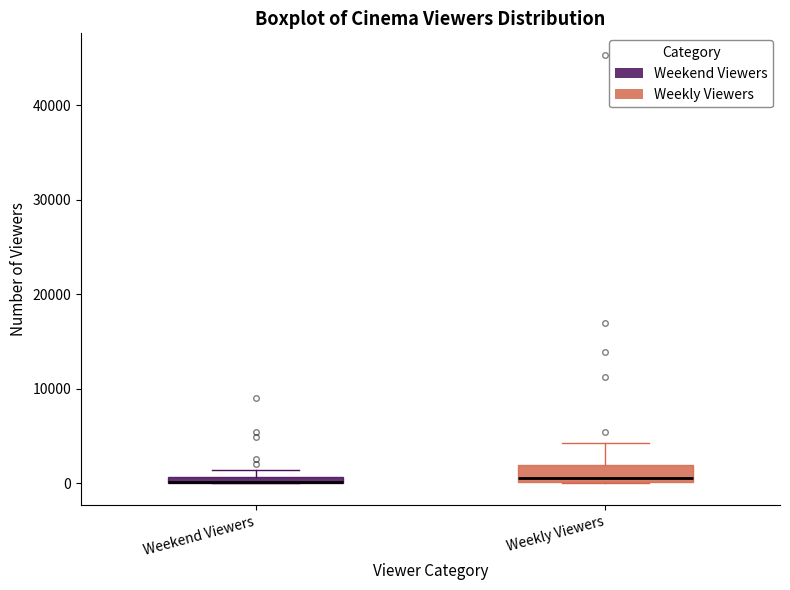

Where does the upper whisker of the box for Weekly Viewers end on the y-axis? The values are not printed on the chart, so give them approximately, as read against the axis.

4000